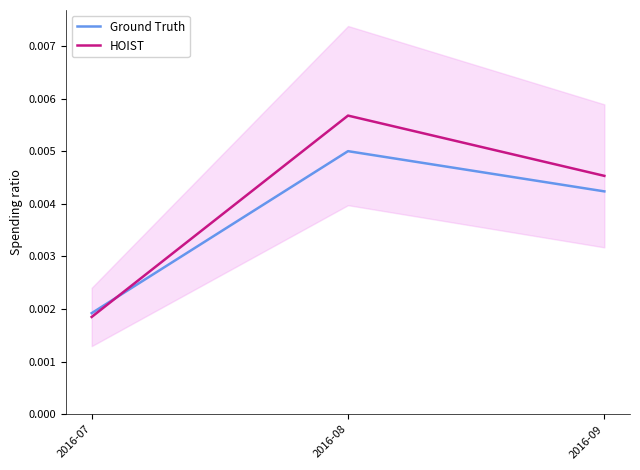

Rank the categories by Ground Truth value from lowest to highest.

2016-07, 2016-09, 2016-08